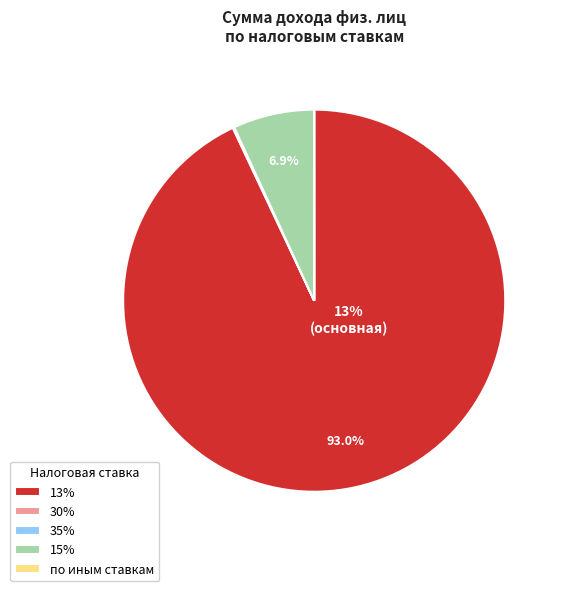

Is the sum of 13% and 30% greater than half?

Yes